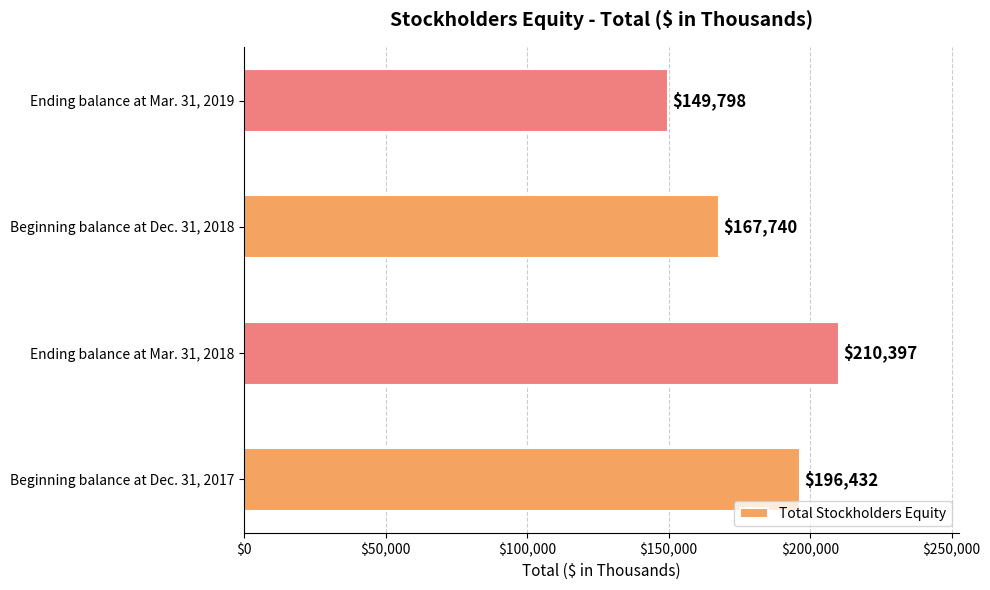

Are the bars horizontal?

Yes